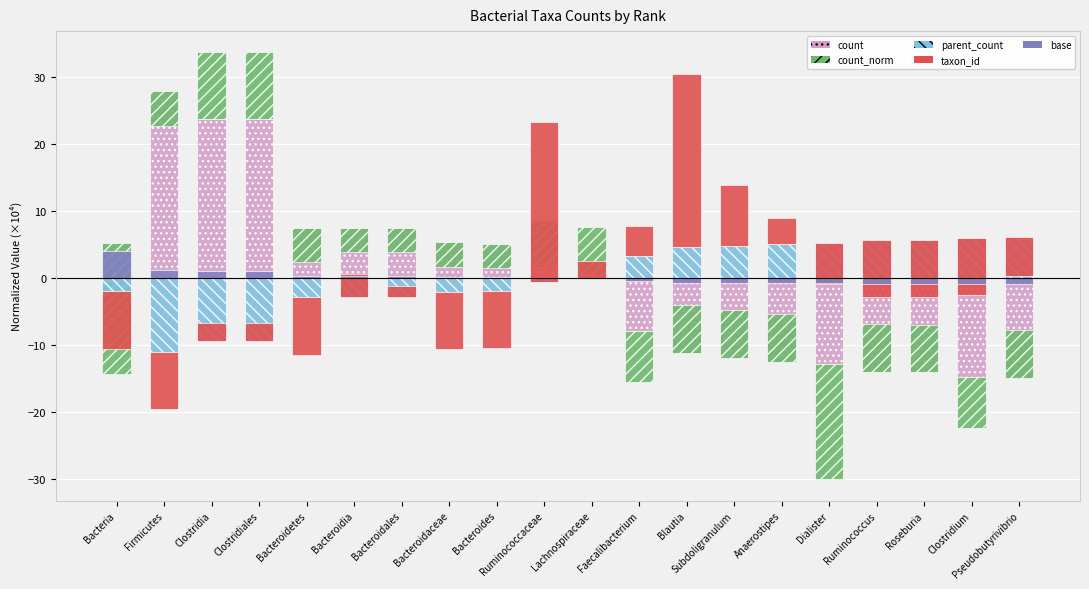

The base series shows 1.1 at Bacteria. True or false?

False